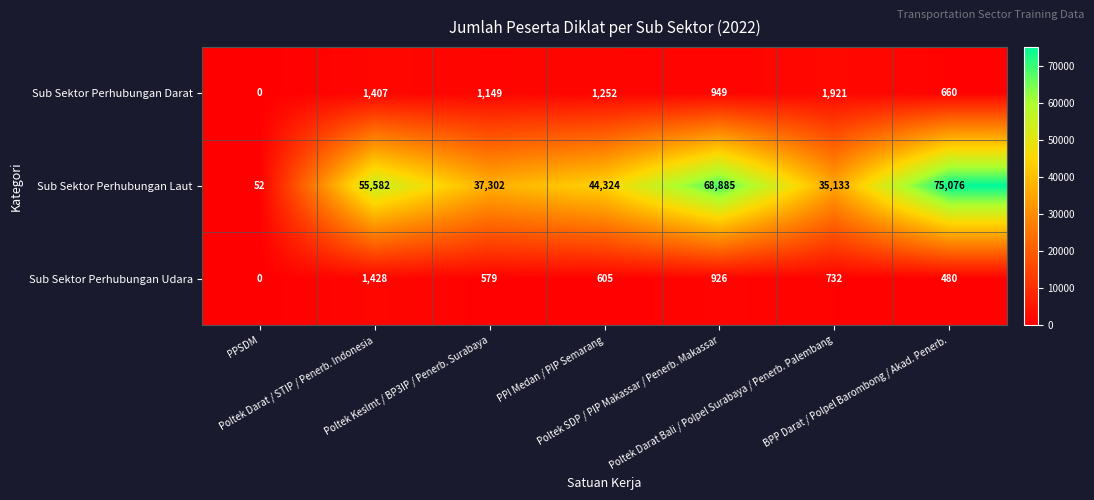

What is the sum of all Sub Sektor Perhubungan Darat values?

7338